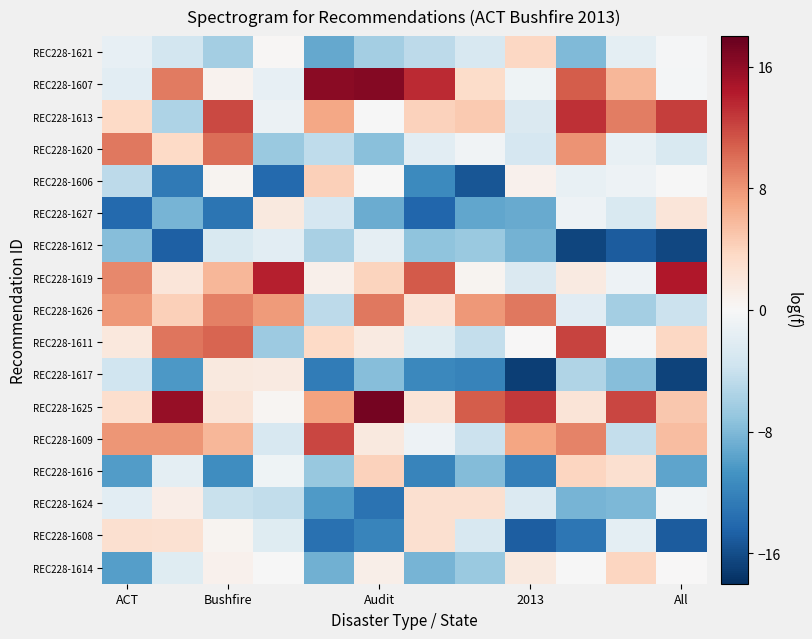

Reading left to right, transcribe all the data shown in this chart.

REC228-1621: -1.5	-3.4	-6.2	0.2	-9.2	-6.2	-4.7	-2.9	3.7	-8.0	-1.7	-0.2
REC228-1607: -1.9	9.4	0.6	-1.5	16.2	16.5	13.4	3.3	-0.8	10.9	6.0	-0.3
REC228-1613: 3.6	-5.6	11.9	-1.1	7.0	-0.1	4.1	4.6	-2.6	13.1	9.2	12.5
REC228-1620: 9.5	3.5	10.0	-6.7	-4.5	-7.5	-1.9	-0.6	-3.0	8.2	-1.3	-2.8
REC228-1606: -4.6	-12.7	0.5	-14.0	4.2	-0.1	-11.5	-15.4	0.8	-1.4	-0.9	-0.1
REC228-1627: -14.0	-8.3	-13.2	1.8	-3.0	-8.9	-14.2	-9.3	-9.0	-0.9	-2.8	2.2
REC228-1612: -7.6	-14.7	-2.8	-1.9	-5.8	-1.7	-7.2	-6.6	-8.5	-16.6	-14.9	-16.4
REC228-1619: 8.6	2.1	6.0	14.0	0.8	4.1	11.0	0.4	-2.6	1.7	-0.9	14.5
REC228-1626: 7.8	4.3	9.0	7.7	-4.7	9.5	2.4	7.8	9.5	-2.0	-6.2	-3.8
REC228-1611: 1.9	9.7	10.5	-6.5	3.5	1.7	-2.2	-4.3	0.1	12.2	-0.2	3.7
REC228-1617: -3.6	-10.4	1.8	1.6	-12.6	-7.7	-11.7	-12.0	-16.9	-5.5	-7.6	-16.6
REC228-1625: 3.1	15.7	2.3	0.4	7.3	17.2	2.4	11.0	12.8	2.3	12.1	4.9
REC228-1609: 8.0	8.0	6.0	-2.9	12.0	1.7	-1.0	-3.9	7.1	8.9	-4.3	5.6
REC228-1616: -10.1	-1.7	-11.1	-0.8	-6.9	4.1	-11.9	-7.8	-12.3	3.9	2.9	-9.4
REC228-1624: -1.9	1.3	-4.0	-4.5	-10.3	-13.2	2.9	2.9	-2.4	-8.3	-8.1	-0.6
REC228-1608: 2.9	2.7	0.5	-2.2	-13.4	-11.8	2.9	-2.9	-14.9	-13.0	-1.8	-15.0
REC228-1614: -9.9	-2.2	0.7	-0.1	-8.6	1.1	-8.4	-6.6	1.8	-0.1	3.9	0.0